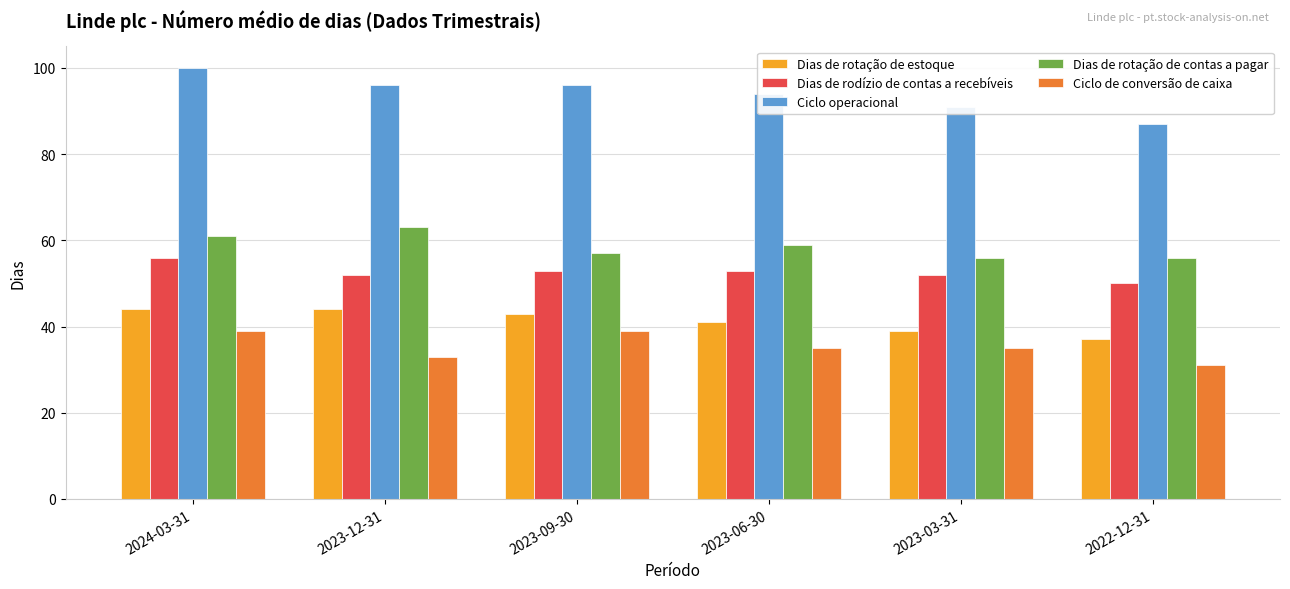

Between 2023-06-30 and 2022-12-31, which series saw the biggest shift?

Ciclo operacional